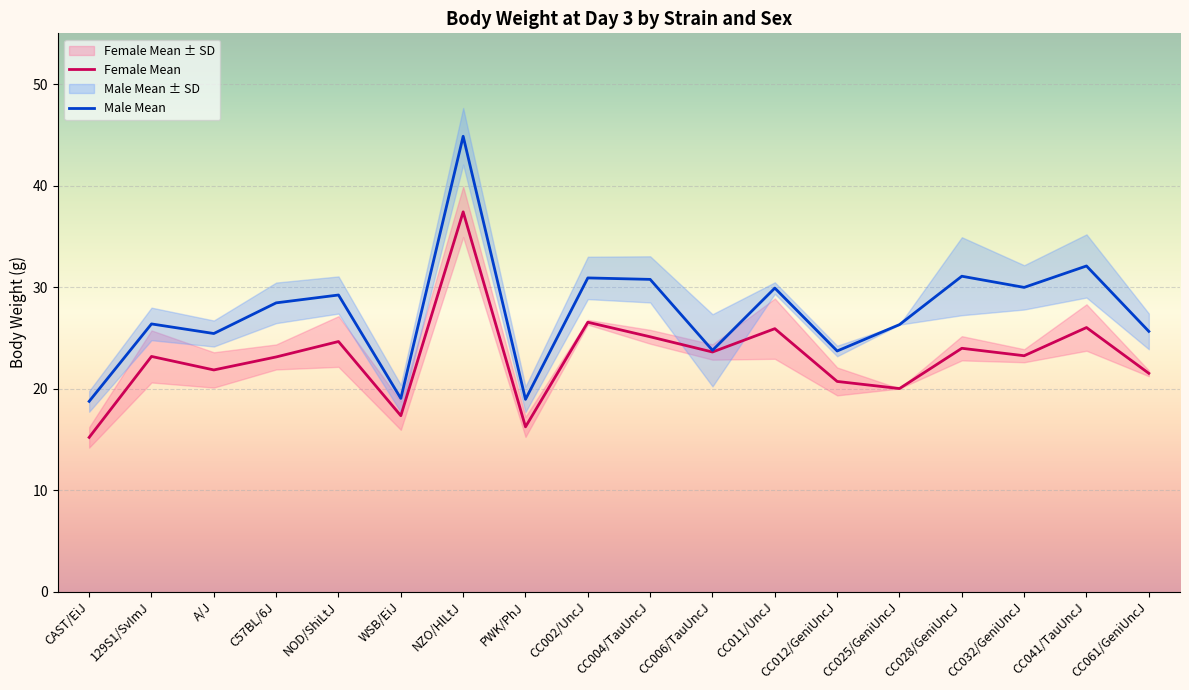

What is the total value across all series at CAST/EiJ?

33.9